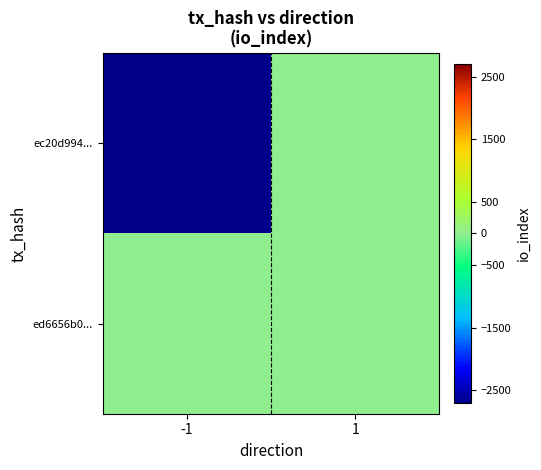

What is the difference between the highest and lowest values at 1?

20